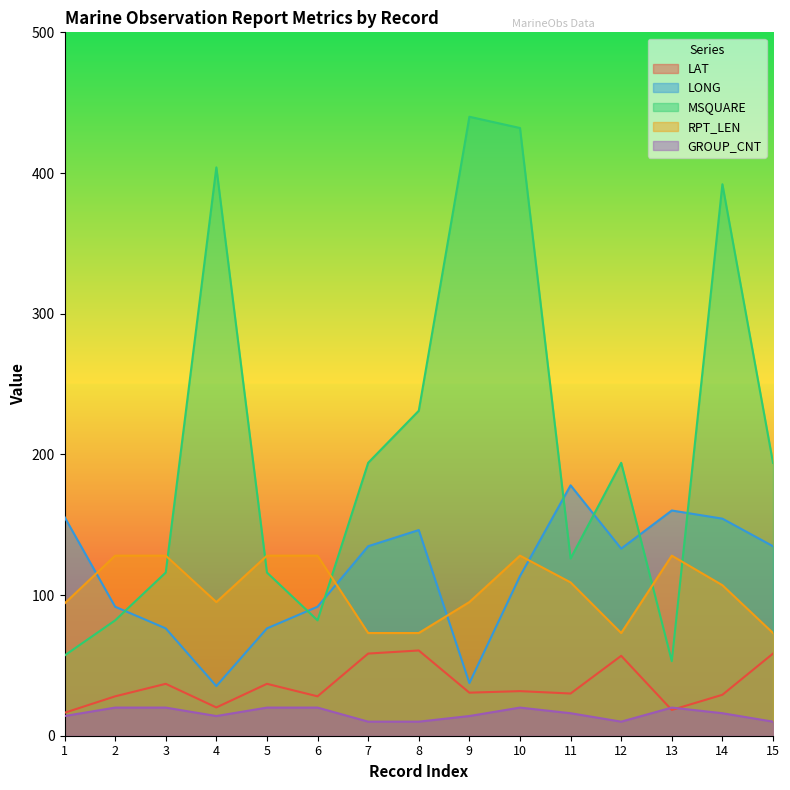

What is the difference between the maximum and second lowest values in the LONG series?

140.6